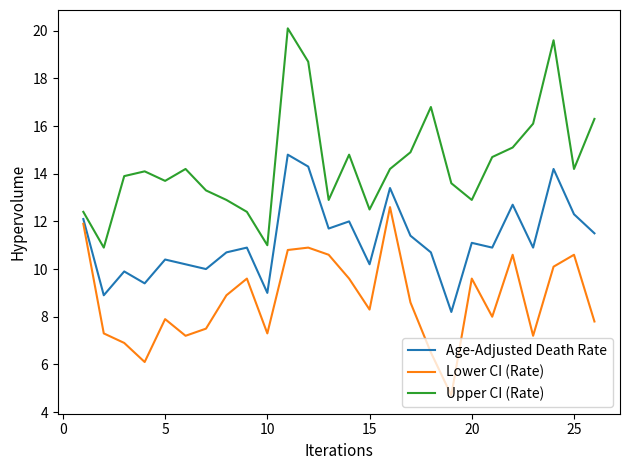

In Age-Adjusted Death Rate, how many points are lower than both neighbors (excluding endpoints)?

9